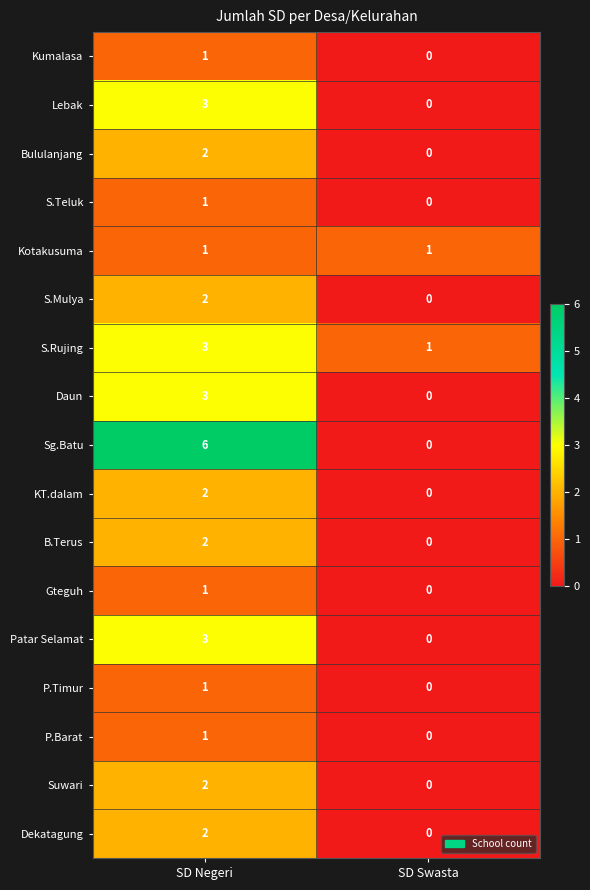

What is the difference between the maximum and minimum values in the Lebak series?

3